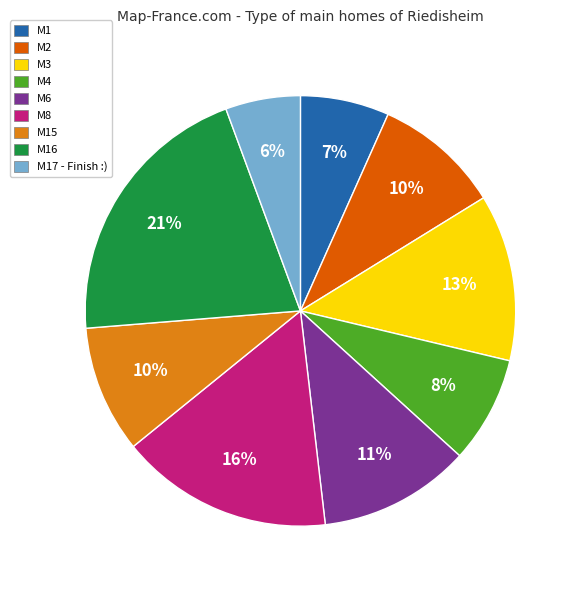

Is it true that M6 is 4% of the pie?

False